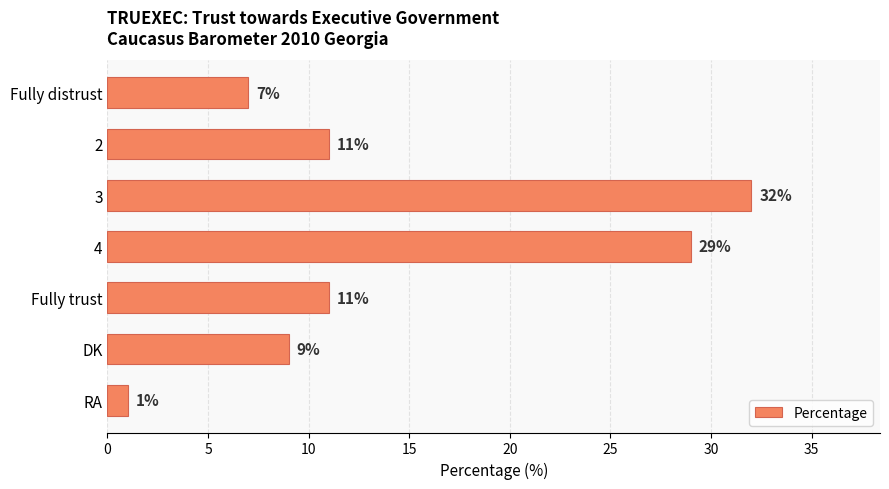

What is the approximate value at 3, to the nearest 10?

30